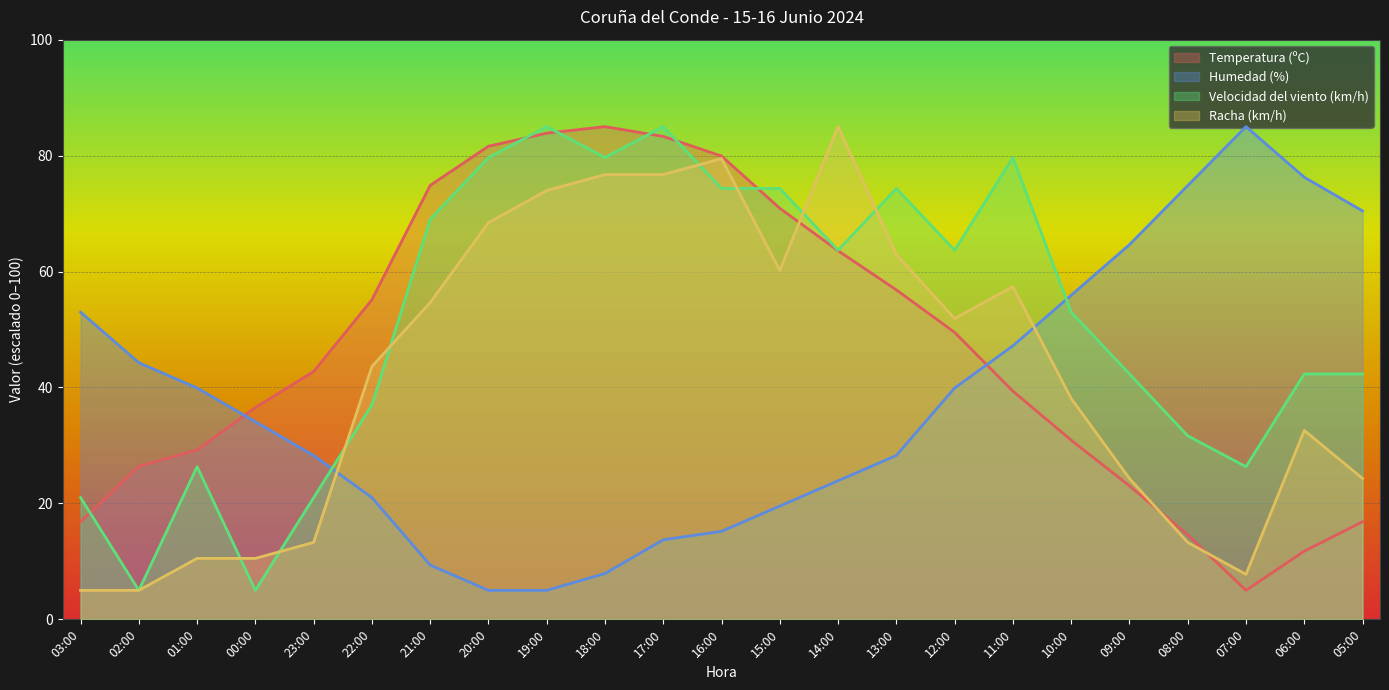

Reading right to left, extract all data points from this chart.

Temperatura (ºC): 16.8	11.8	5.0	14.6	23.0	30.9	39.4	49.5	56.8	63.6	70.9	79.9	83.3	85.0	83.9	81.6	74.9	55.1	42.7	36.5	29.2	26.4	16.8
Humedad (%): 70.5	76.3	85.0	74.8	64.6	55.9	47.2	39.9	28.3	23.9	19.5	15.2	13.7	7.9	5.0	5.0	9.4	21.0	28.3	34.1	39.9	44.3	53.0
Velocidad del viento (km/h): 42.3	42.3	26.3	31.7	42.3	53.0	79.7	63.7	74.3	63.7	74.3	74.3	85.0	79.7	85.0	79.7	69.0	37.0	21.0	5.0	26.3	5.0	21.0
Racha (km/h): 24.3	32.6	7.8	13.3	24.3	38.1	57.4	51.9	62.9	85.0	60.2	79.5	76.7	76.7	74.0	68.4	54.7	43.6	13.3	10.5	10.5	5.0	5.0